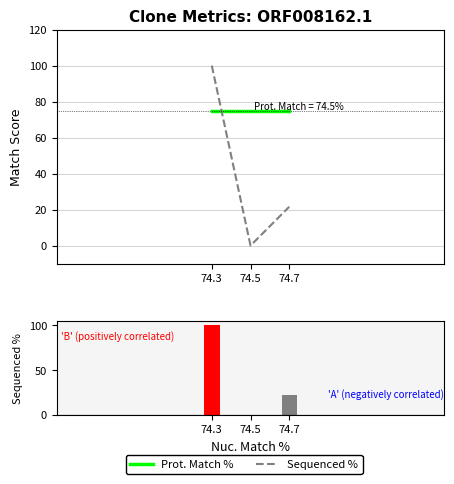

What is the value of the Prot. Match % bar at the 3rd from the left?

74.5